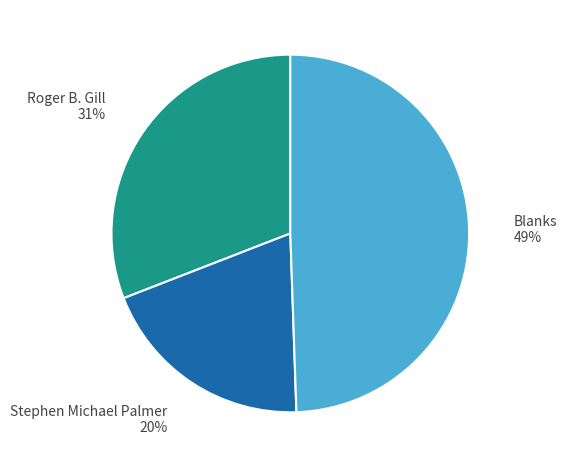

To the nearest percent, what percentage of the pie is Roger B. Gill?

31%